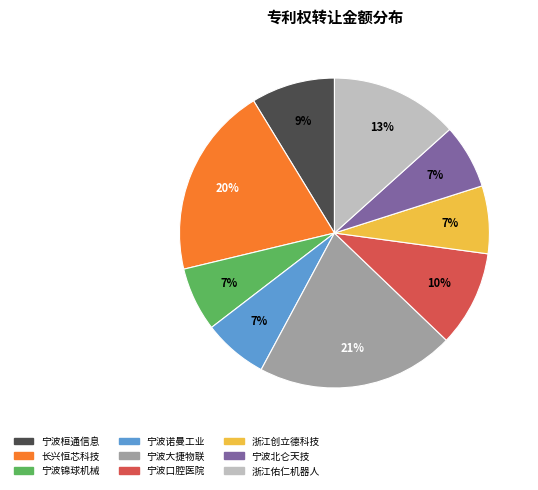

How many segments does this pie chart have?

9